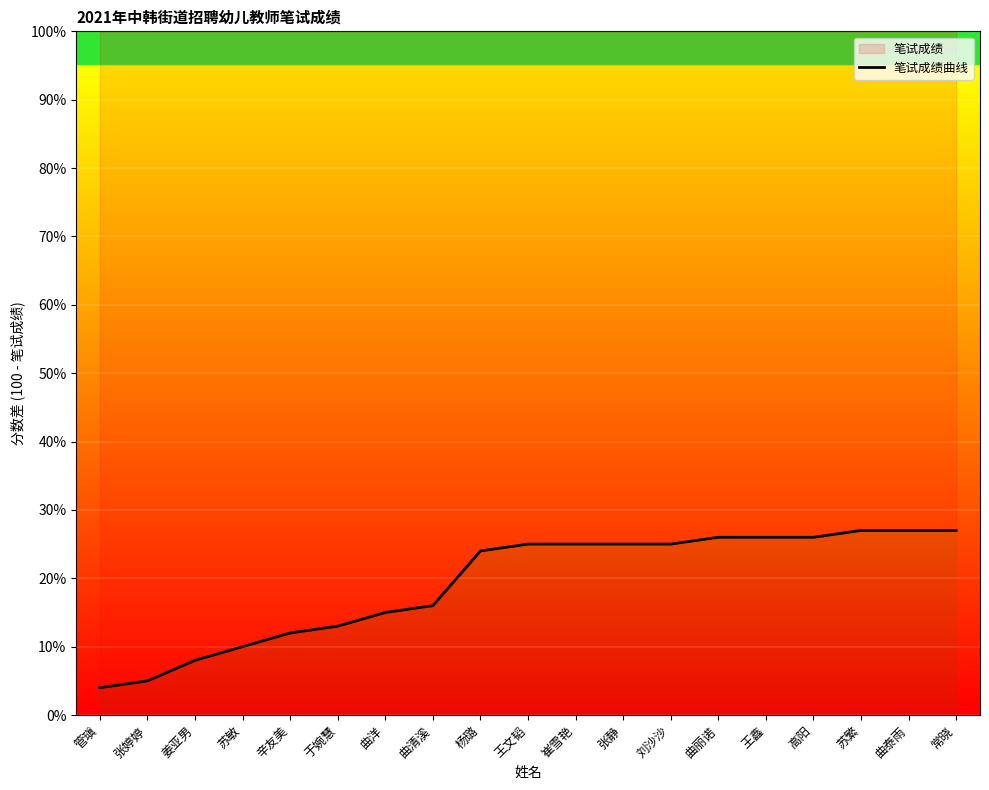

What is the difference between the maximum and minimum values?

23